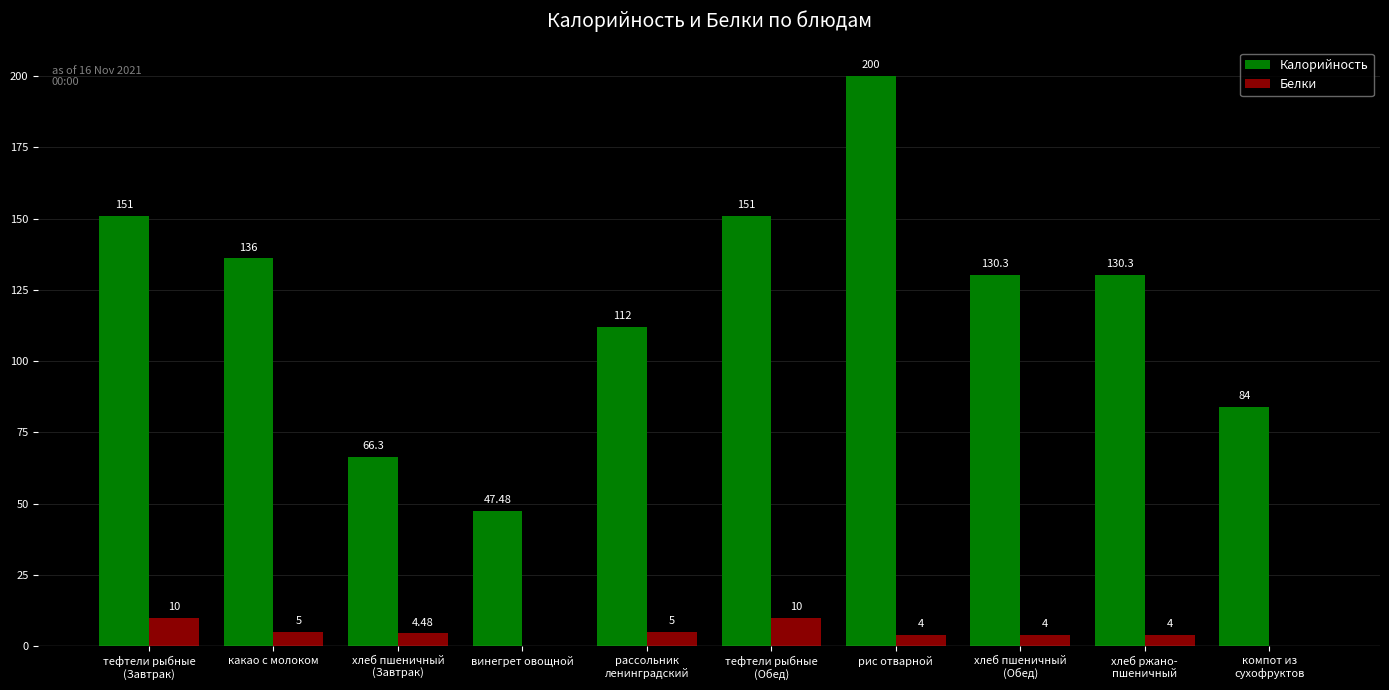

The Калорийность series shows 47.5 at винегрет овощной. True or false?

True